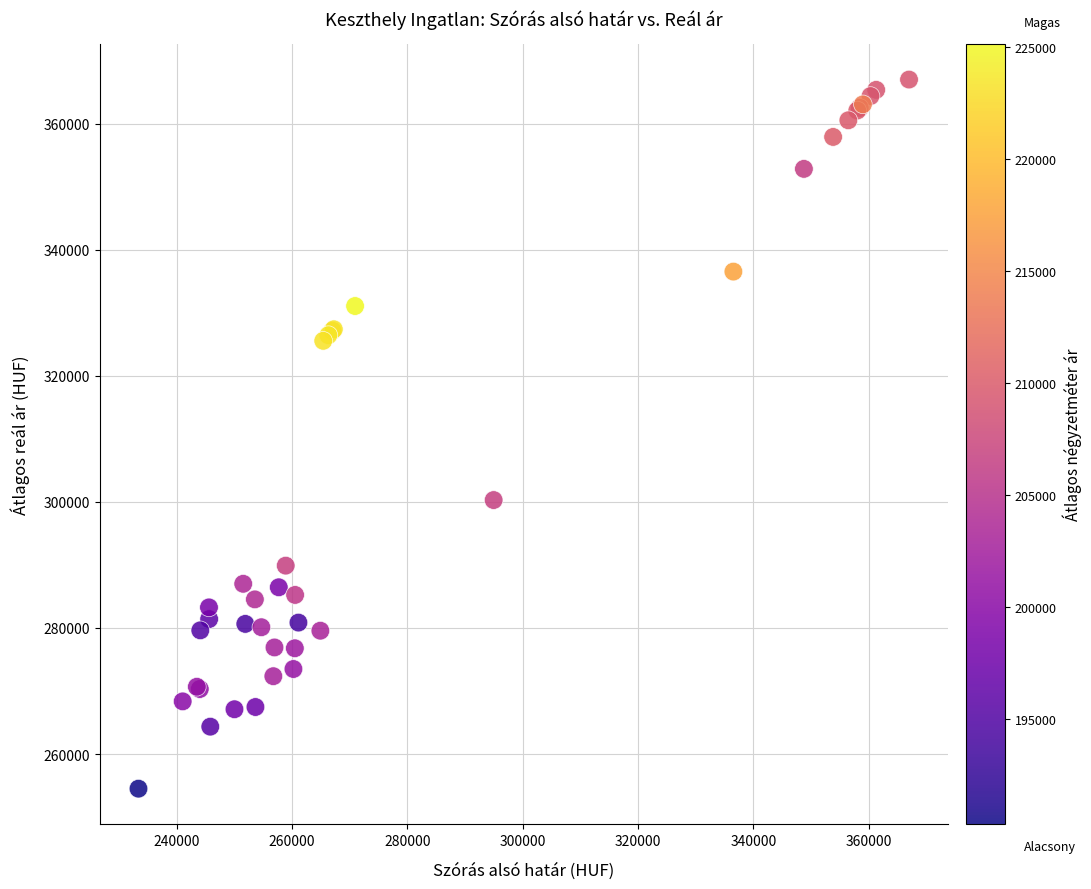

What Y value in the scatter plot is closest to 310758?

300296